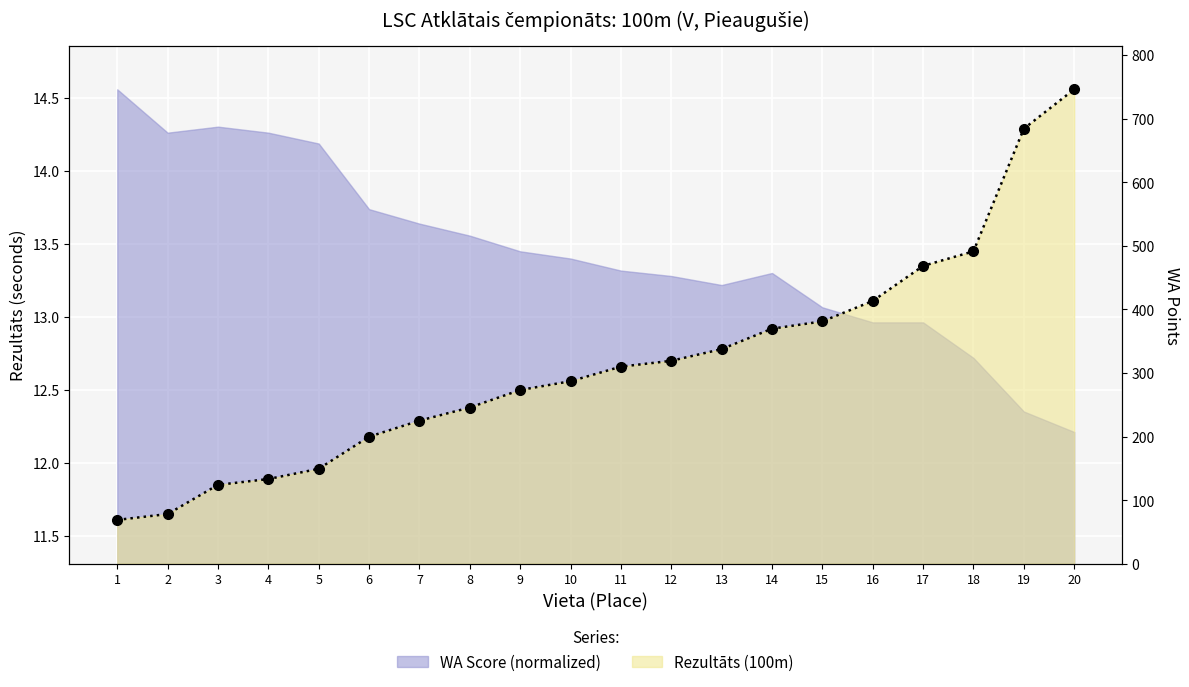

What is the average value of the Rezultats series?

12.7